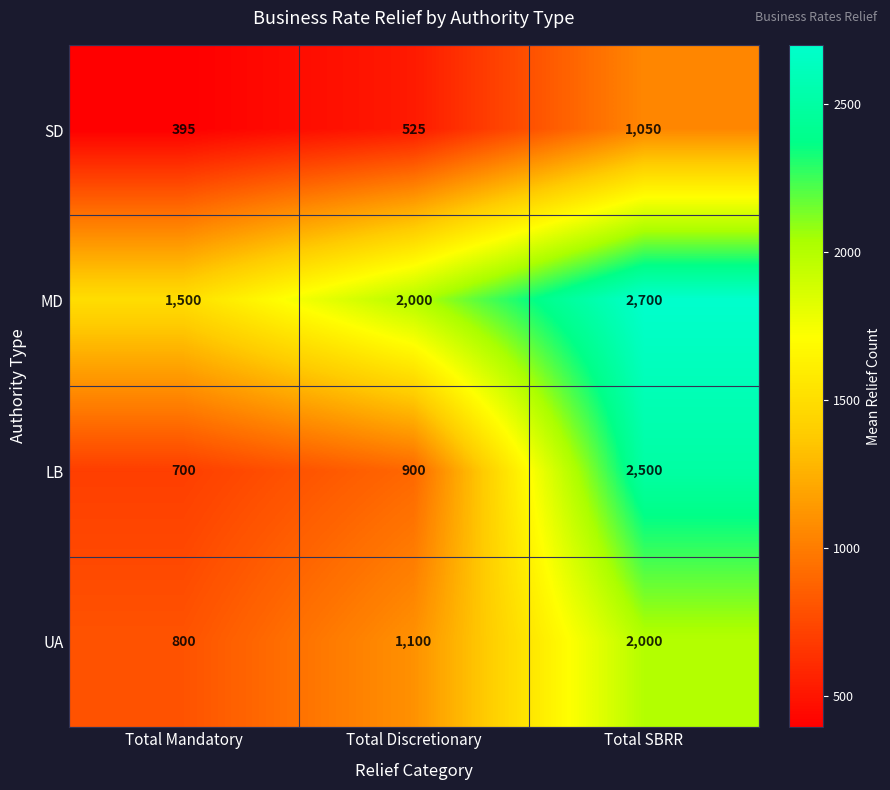

Reading right to left, extract all data points from this chart.

SD: Total SBRR=1050	Total Discretionary=525	Total Mandatory=395
MD: Total SBRR=2700	Total Discretionary=2000	Total Mandatory=1500
LB: Total SBRR=2500	Total Discretionary=900	Total Mandatory=700
UA: Total SBRR=2000	Total Discretionary=1100	Total Mandatory=800